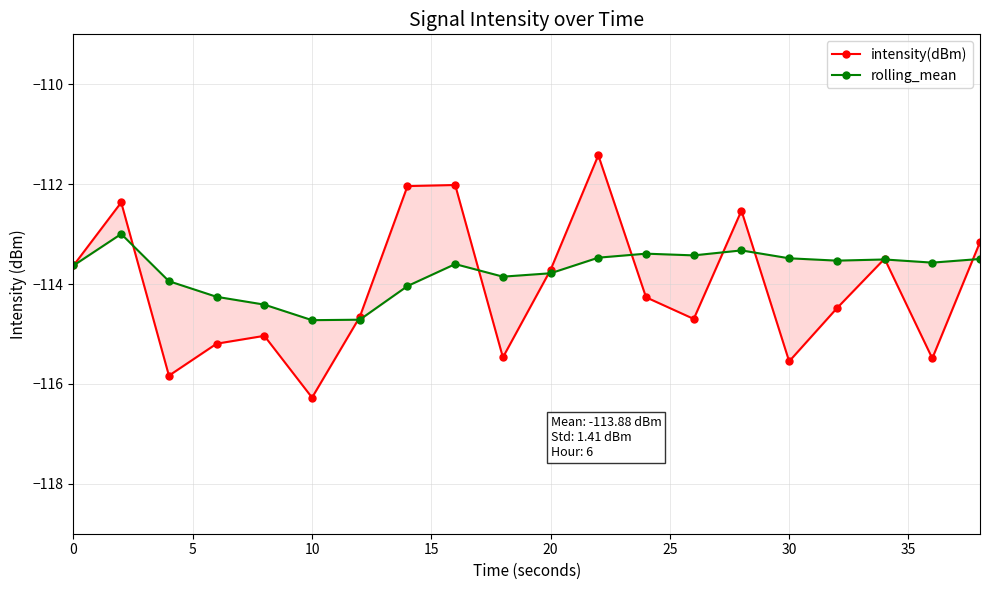

Which series has the largest total across all categories?

rolling_mean